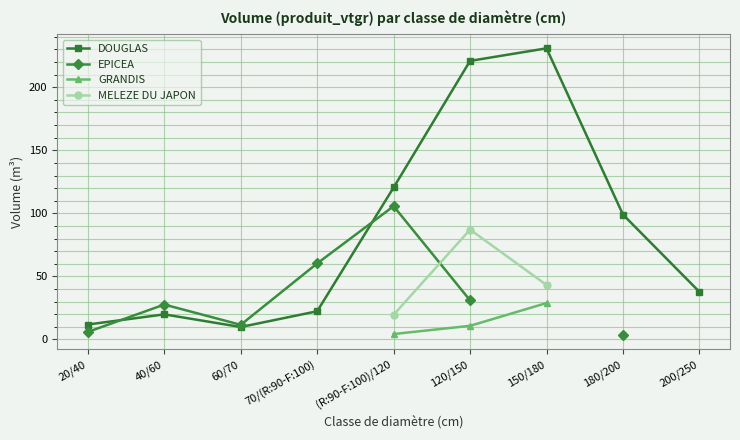

What are all the series names shown in the legend?

DOUGLAS, EPICEA, GRANDIS, MELEZE DU JAPON